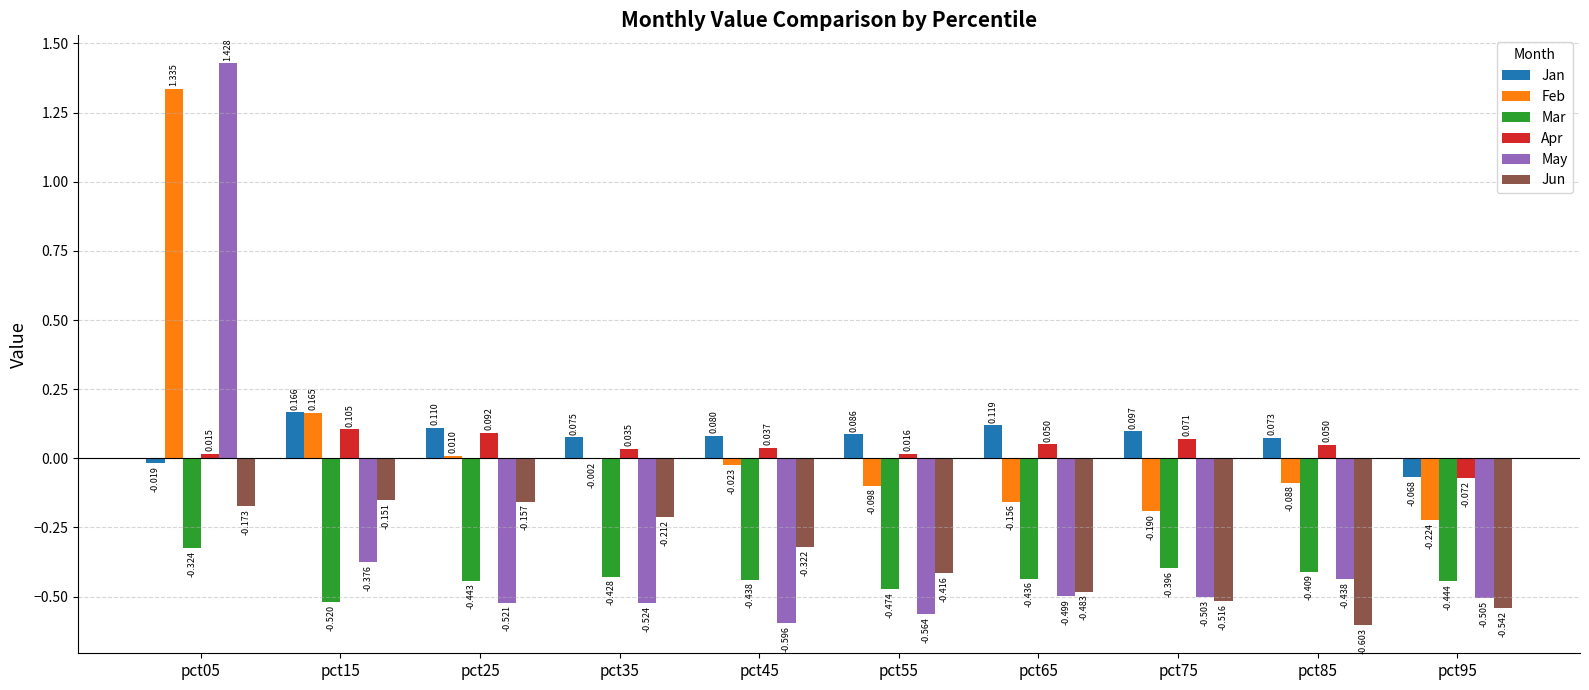

Which series has the largest total across all categories?

Feb